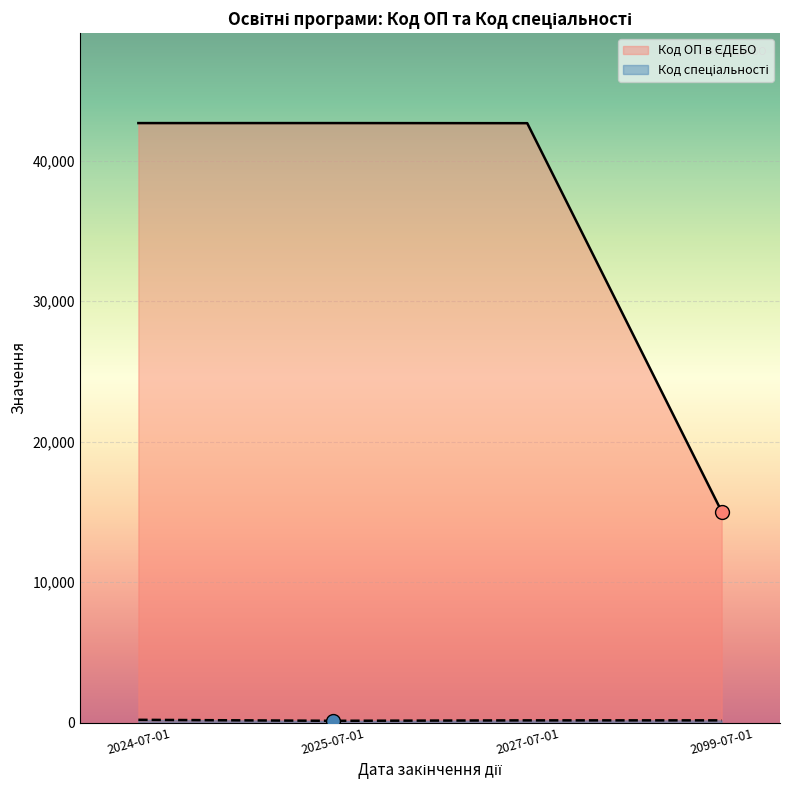

How many distinct data groups are displayed?

2